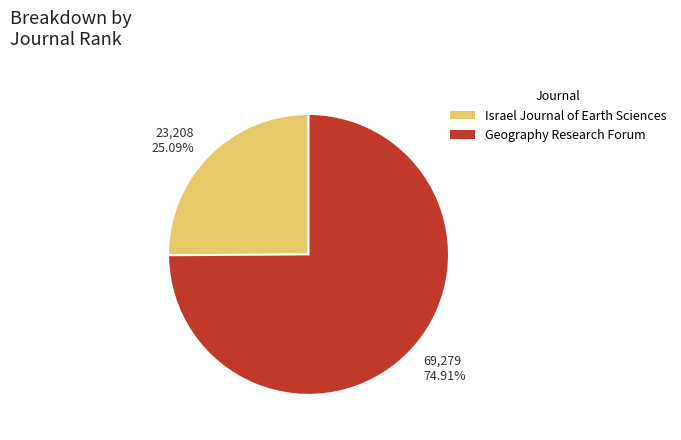

Is there any slice that represents more than half of the pie?

Yes